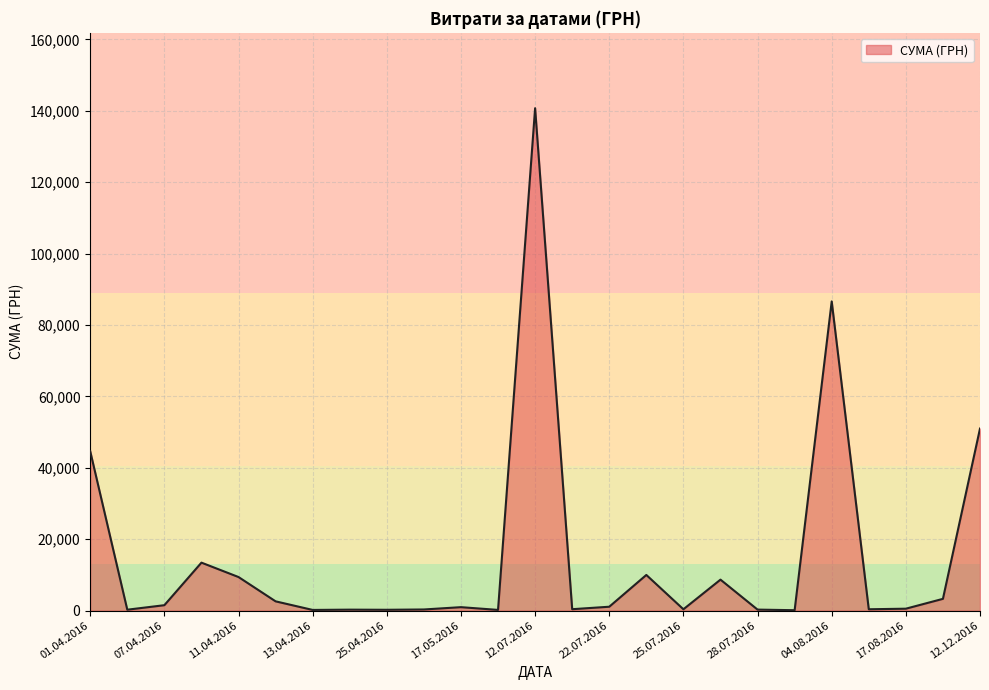

How many lines are shown in the chart?

1